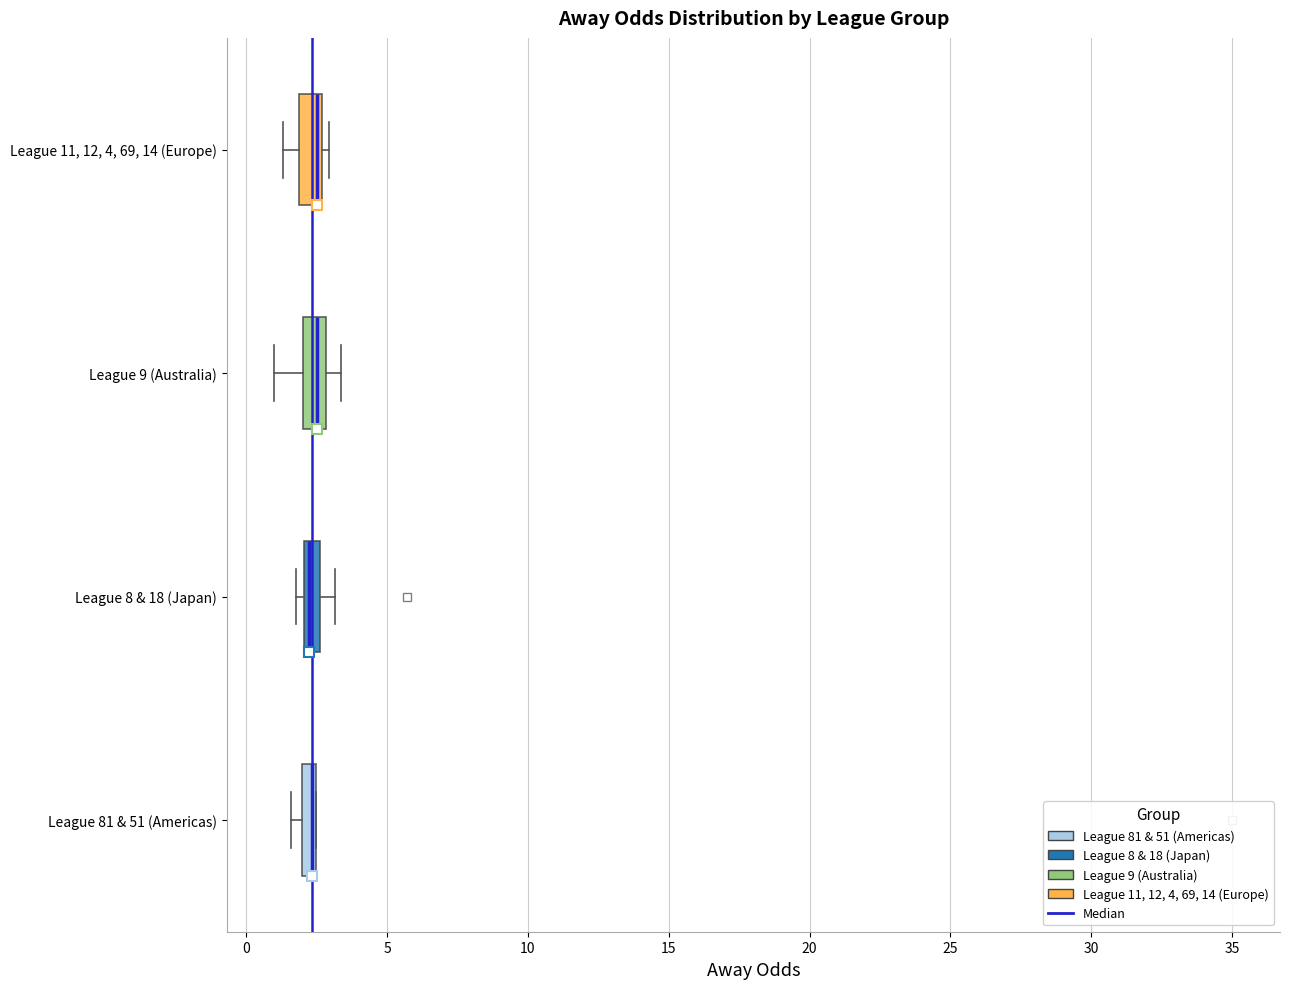

Where is the right edge of the box for League 81 & 51 (Americas) on the x-axis? The values are not printed on the chart, so give them approximately, as read against the axis.

2.5